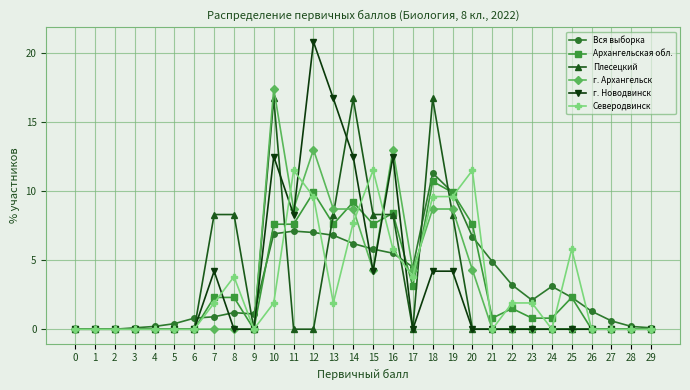

What is the maximum value for Вся выборка?

11.3